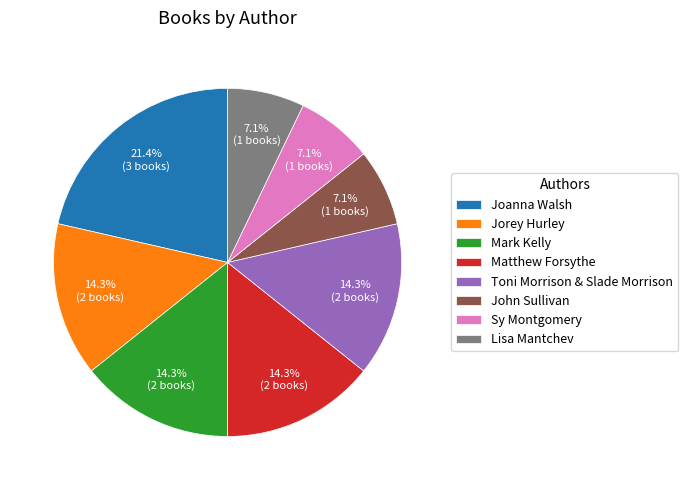

Count the number of slices in the pie.

8